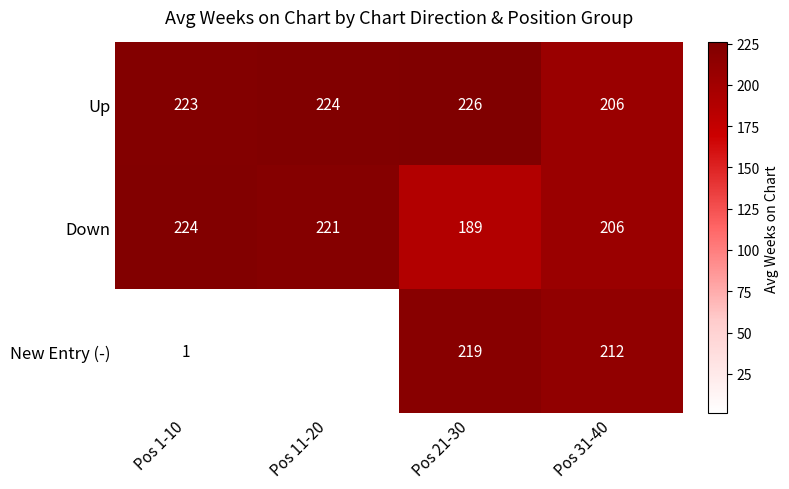

At which label is Down closest to 206?

Pos 31-40